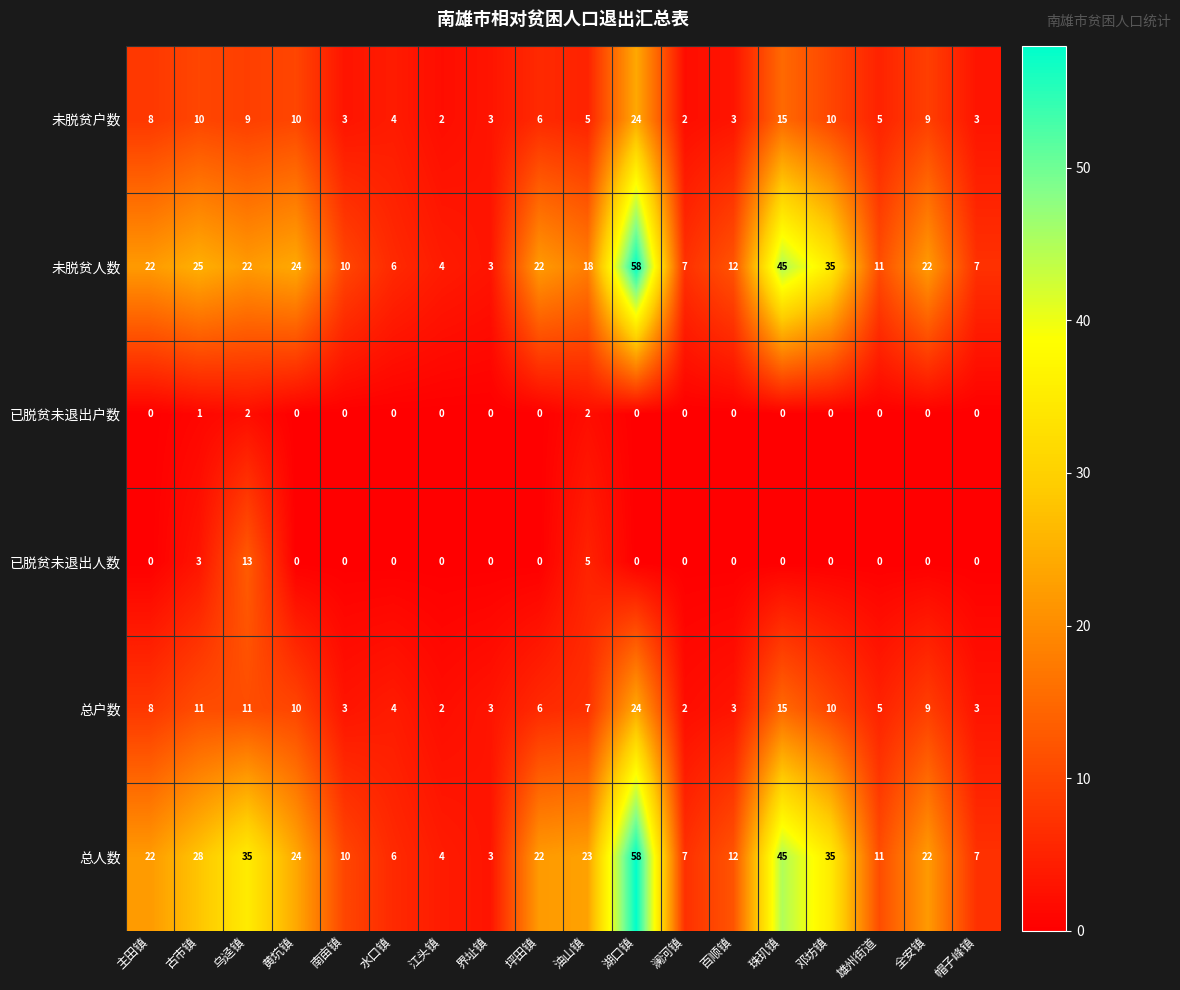

At 古市镇, list the series in order from smallest to largest.

已脱贫未退出户数, 已脱贫未退出人数, 未脱贫户数, 总户数, 未脱贫人数, 总人数